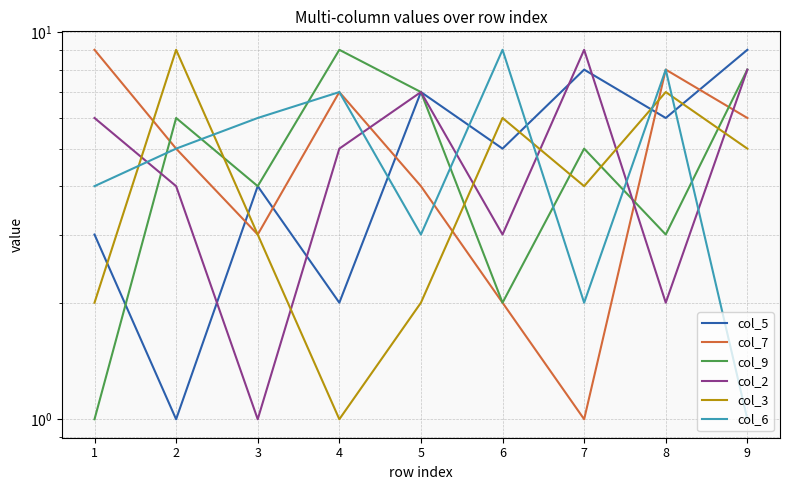

Is it true that col_7 equals 1 at 5?

False